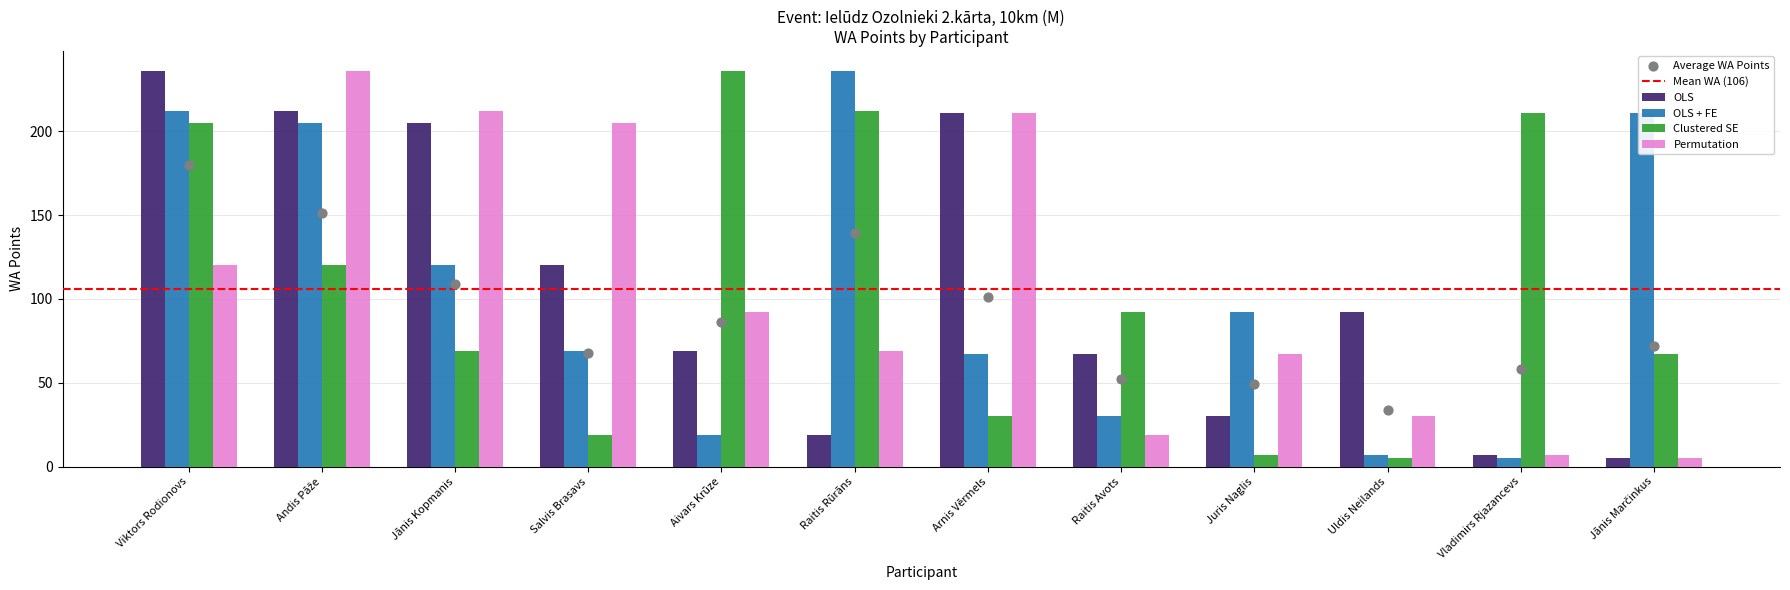

Is the value of Permutation at Juris Naglis greater than the value of OLS + FE at Andis Pāže?

No